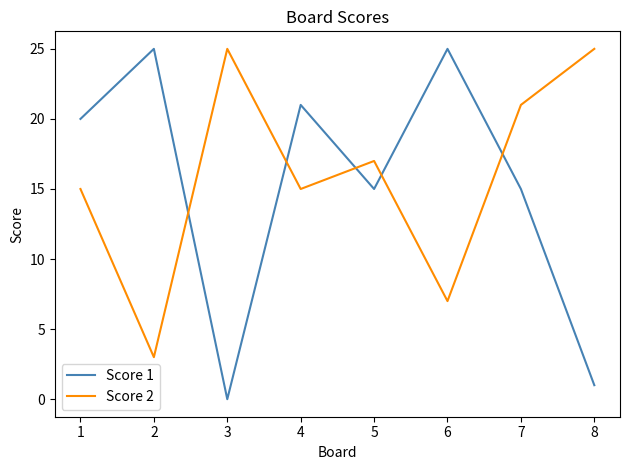

Rank the series at 2 from lowest to highest value.

Score 2, Score 1